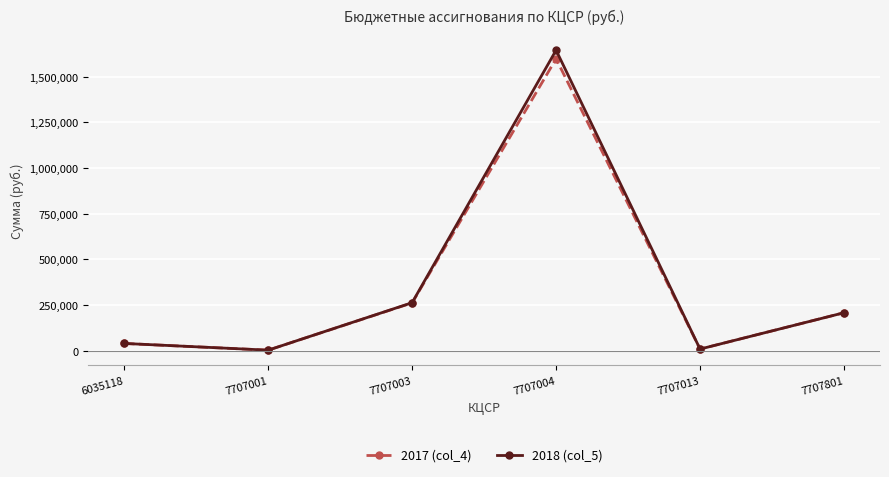

The 2017 (col_4) series shows 90259 at 7707801. True or false?

False